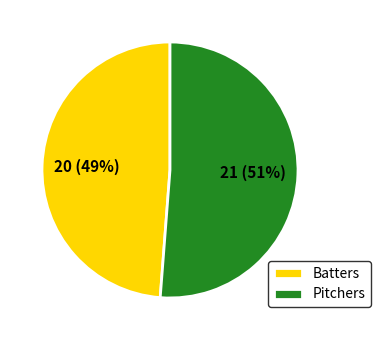

Between Pitchers and Batters, which is larger?

Pitchers